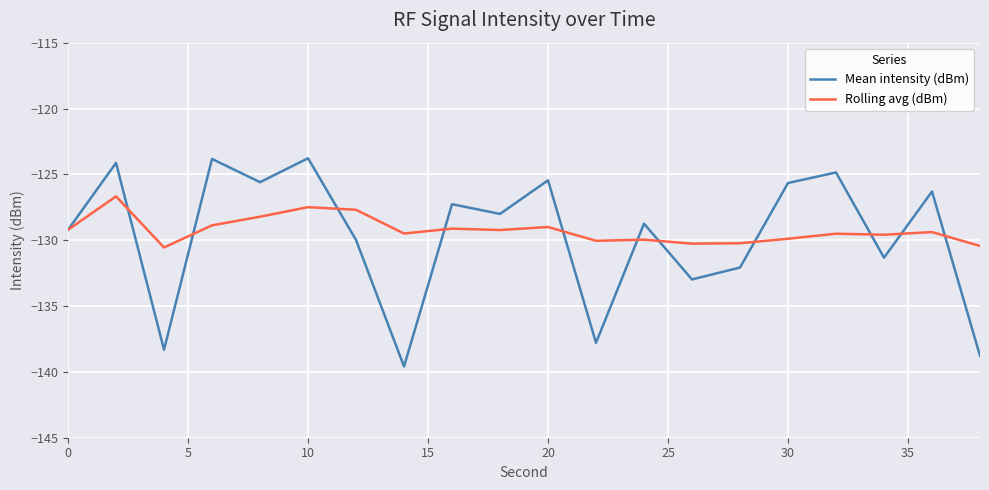

What is the smallest value displayed?

-139.6